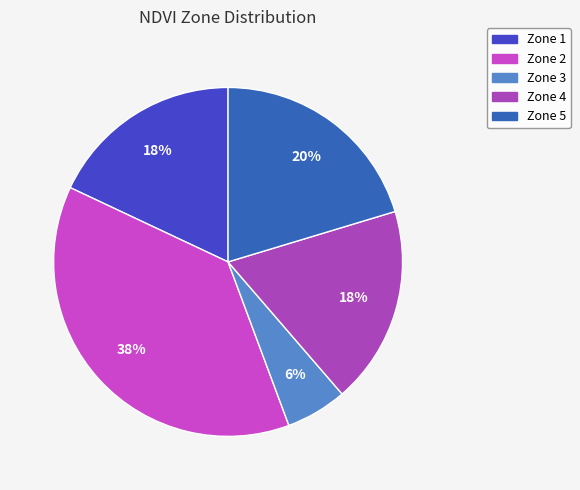

Does Zone 5 represent more than half of the total?

No